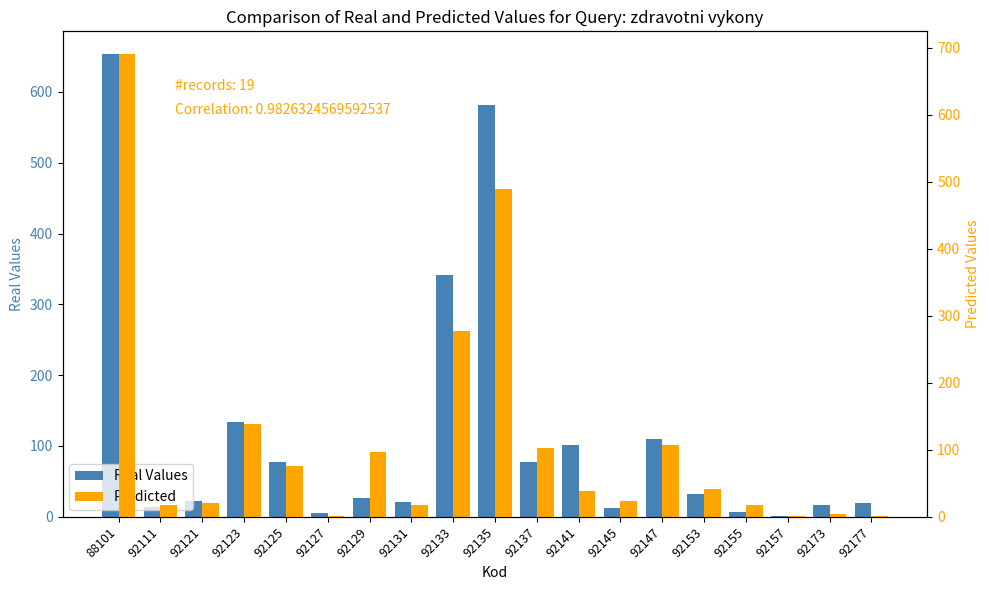

What is the minimum value for Predicted?

1